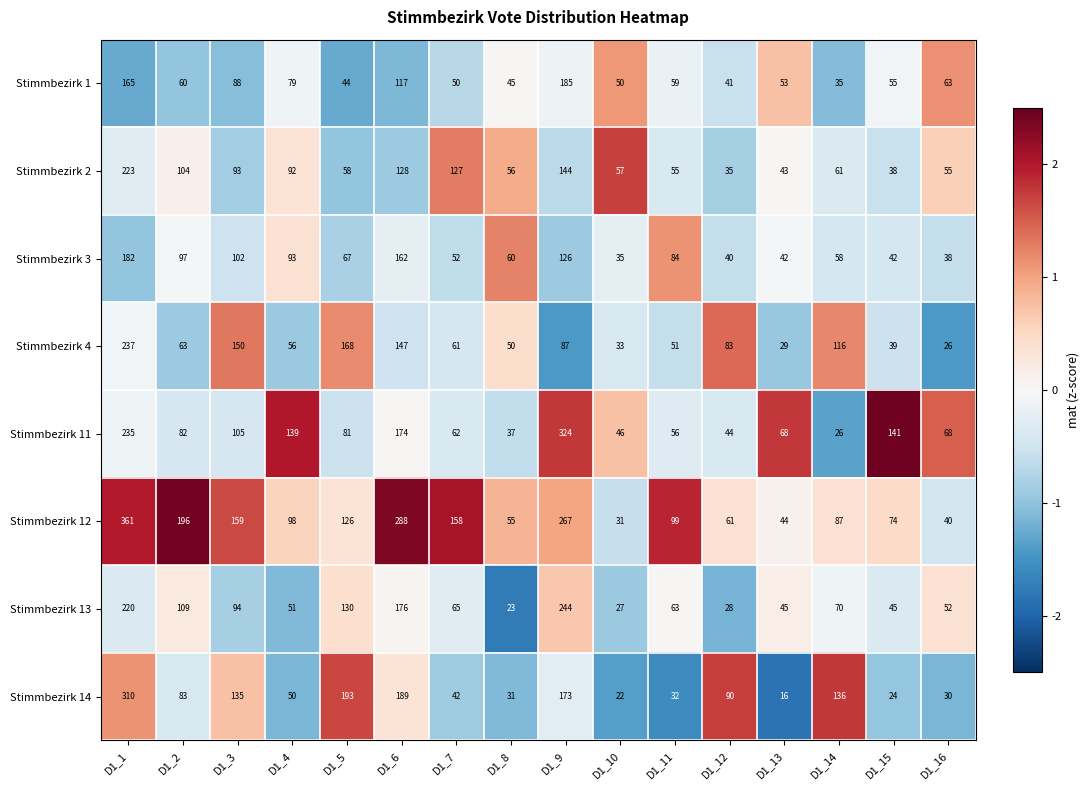

Count the number of categories in the chart.

16